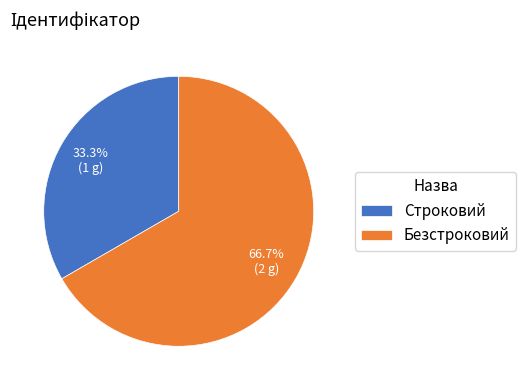

Count the number of slices in the pie.

2